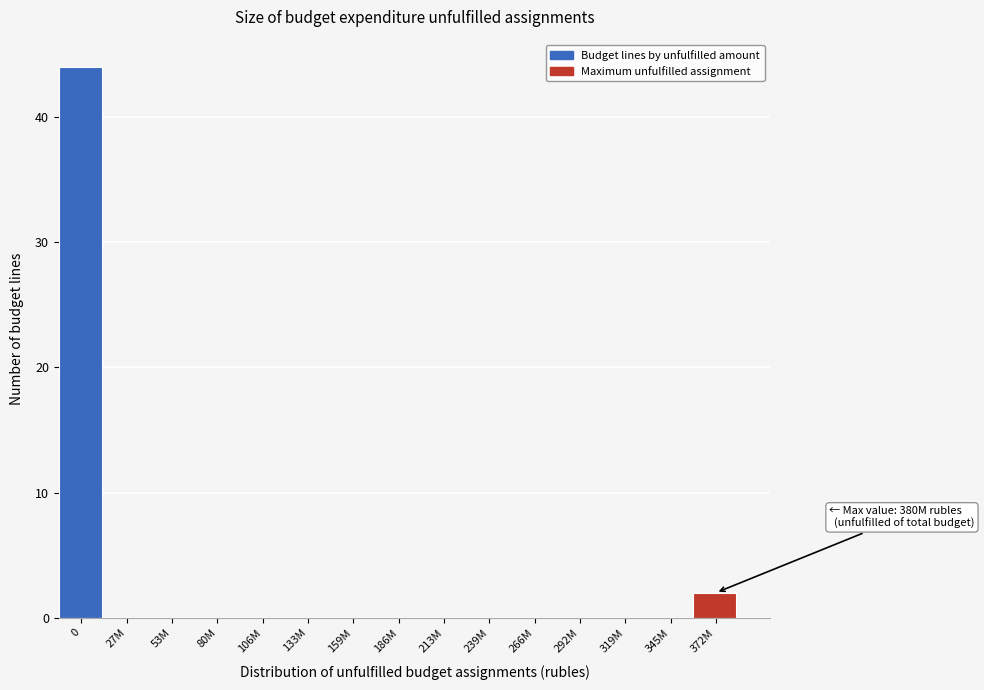

Reading right to left, what are all the values shown in this chart?

372M=2	345M=0	319M=0	292M=0	266M=0	239M=0	213M=0	186M=0	159M=0	133M=0	106M=0	80M=0	53M=0	27M=0	0=44